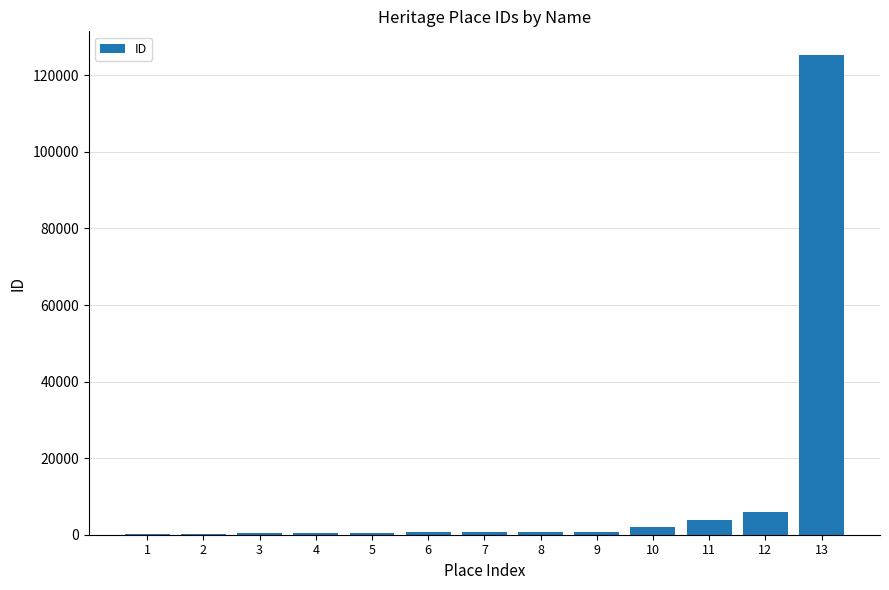

What is the sum of all values?

141796